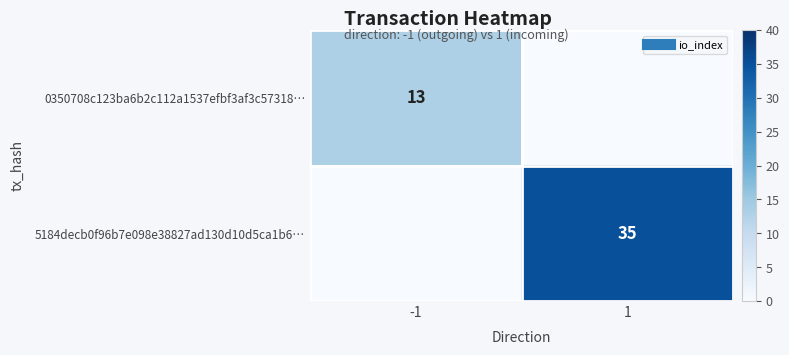

What is the difference between the maximum and minimum values in the 0350708c123ba6b2c112a1537efbf3af3c57318… series?

13